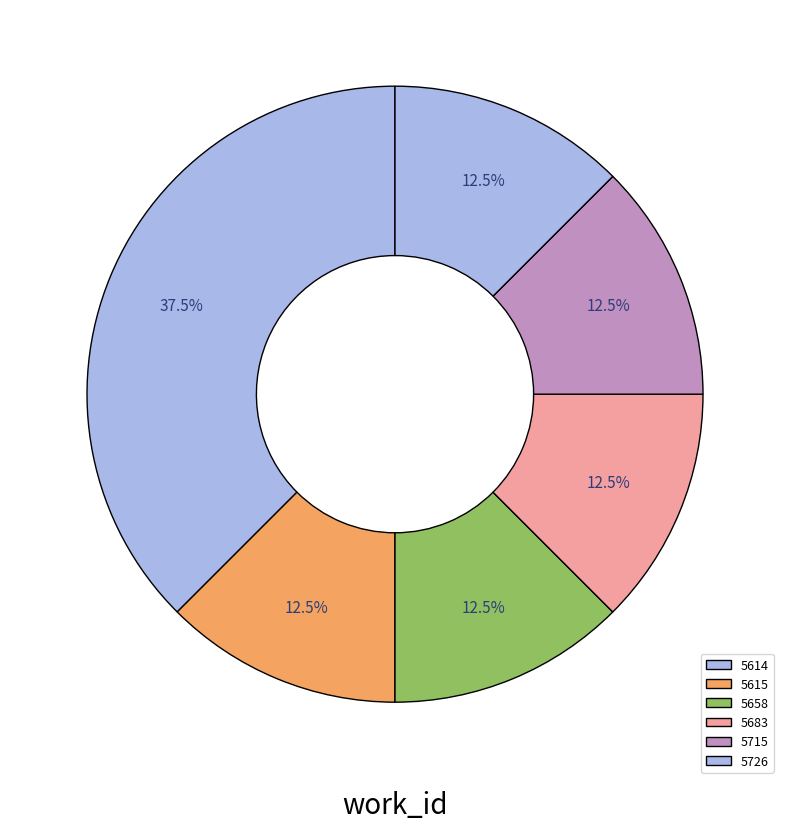

How many segments does this pie chart have?

6